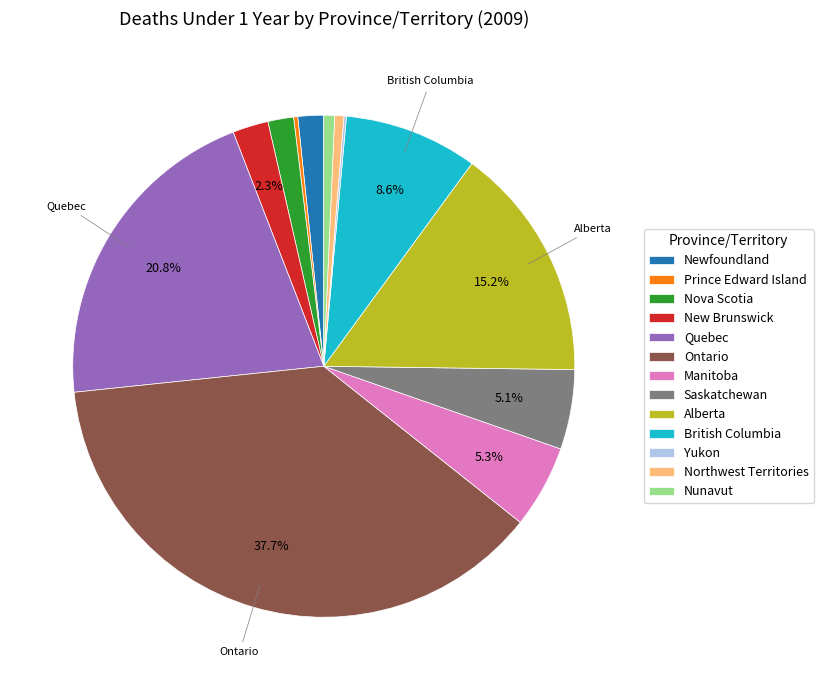

To the nearest percent, what portion does Nova Scotia represent?

2%